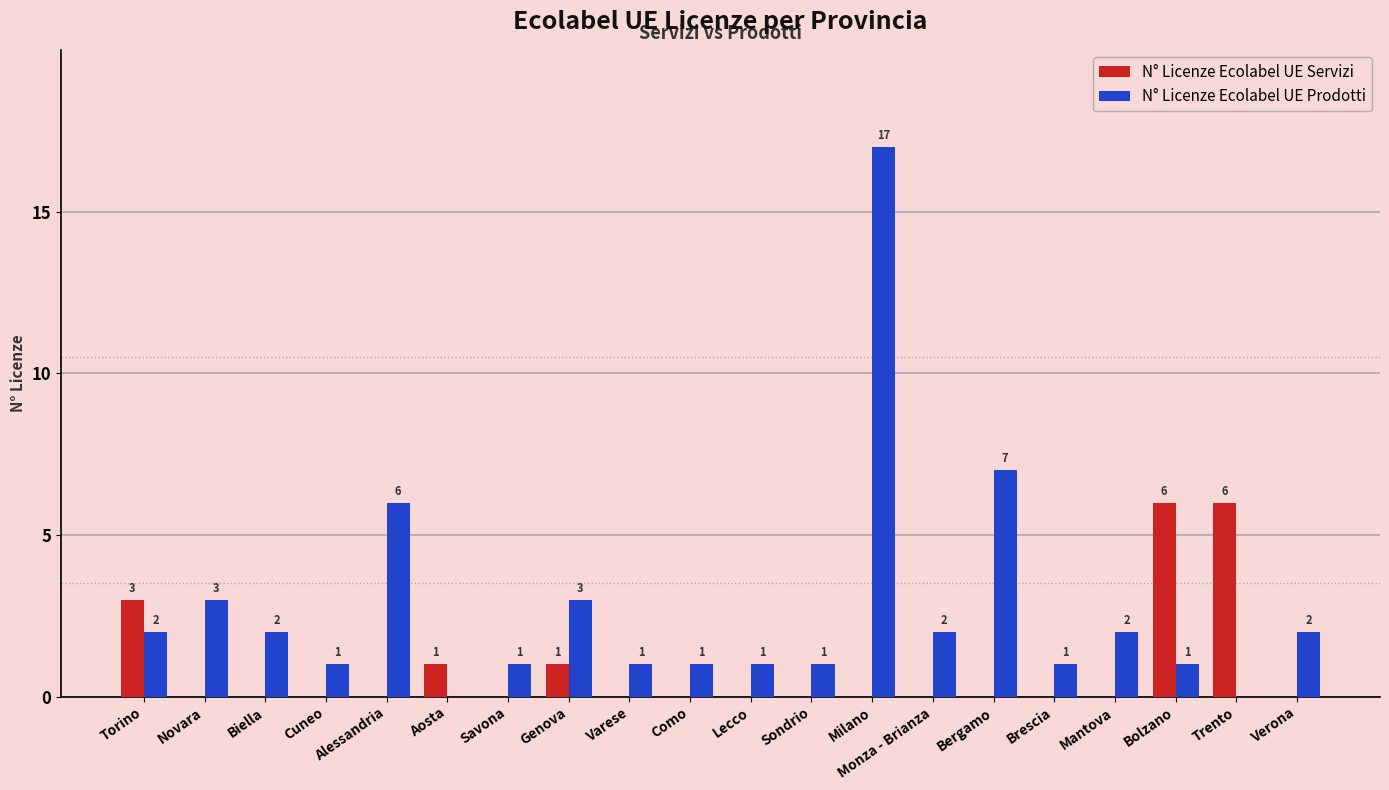

What is the total value across all series at Monza - Brianza?

2